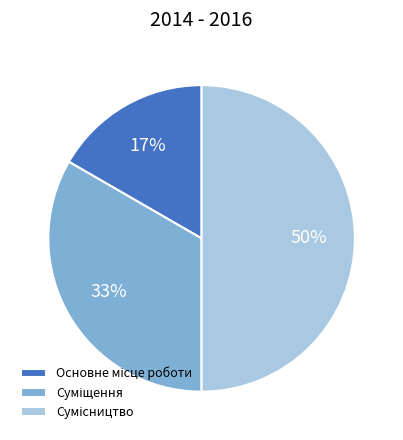

To the nearest percent, what is the average slice percentage?

33%